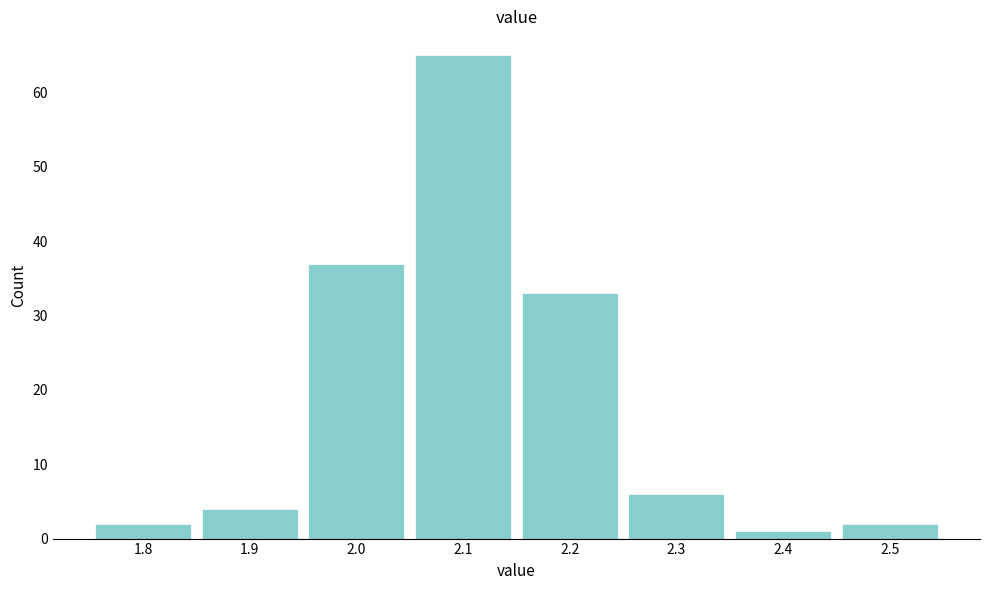

Reading left to right, list every bar in this chart as the range it spans on the x-axis followed by its height. The values are not printed on the chart, so give them approximately, as read against the axis.

1.75 to 1.85: 2
1.85 to 1.95: 4
1.95 to 2.05: 37
2.05 to 2.15: 65
2.15 to 2.25: 33
2.25 to 2.35: 6
2.35 to 2.45: 1
2.45 to 2.55: 2